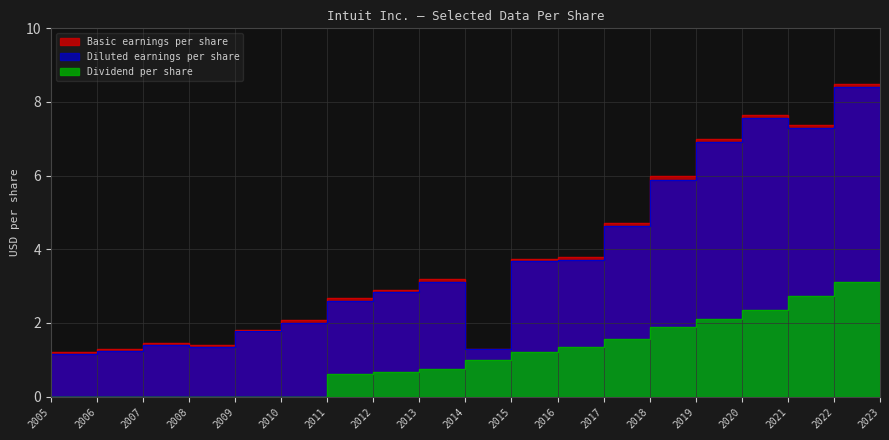

What is the average value of the Diluted earnings per share series?

3.6